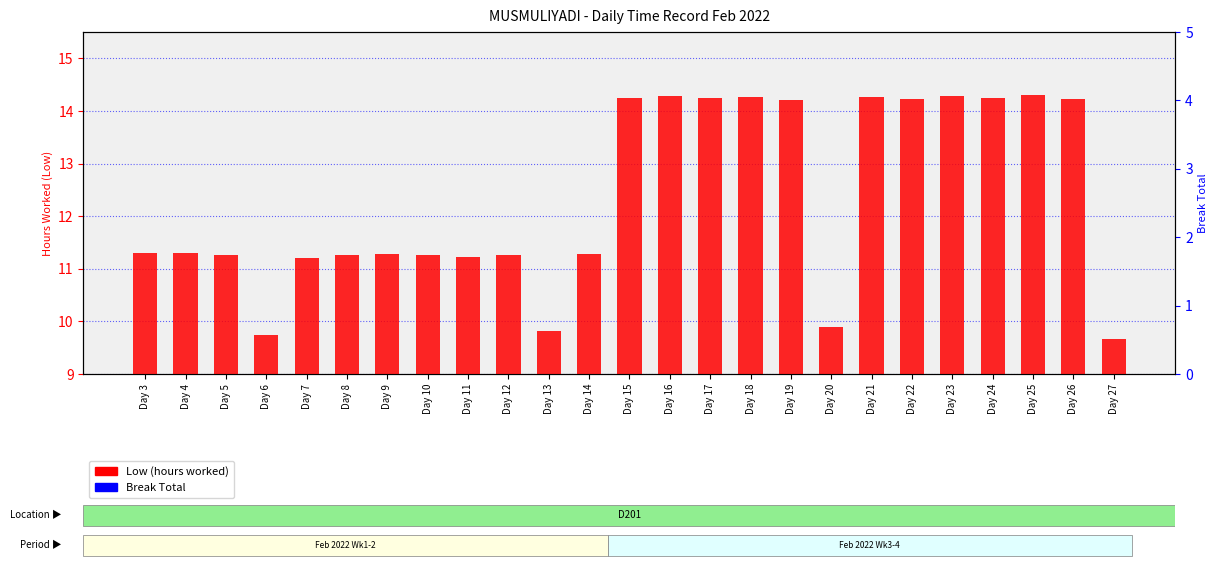

The value of Low (hours worked) at Day 17 is 14.2. True or false?

True